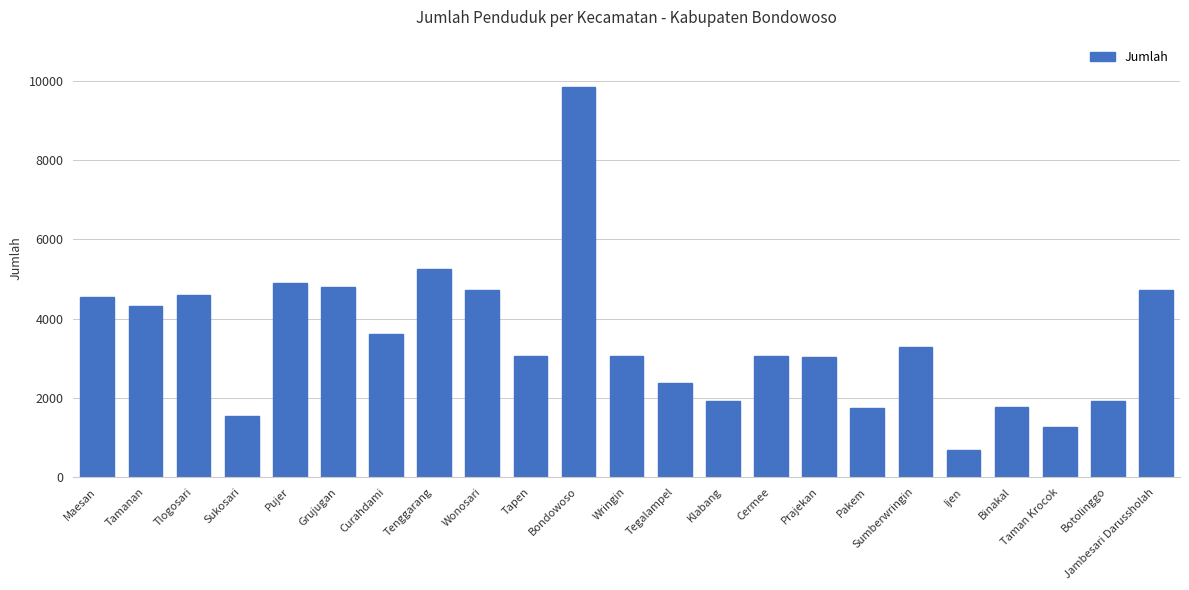

What is the average value?

3480